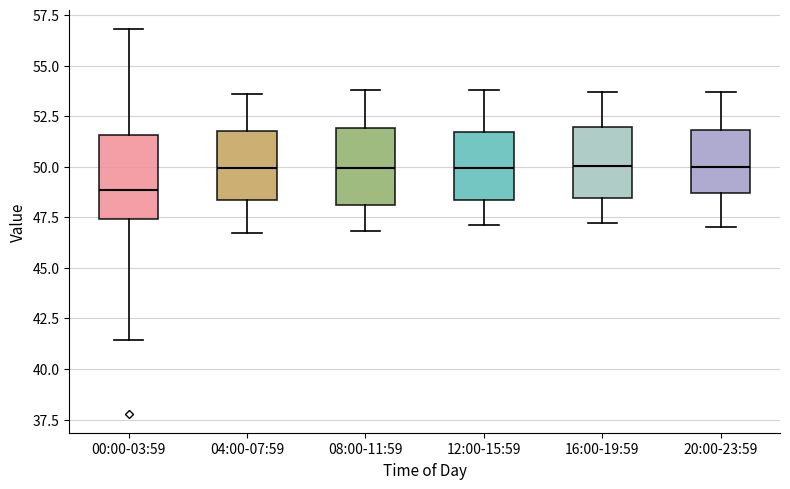

Which box has the lowest median line?

00:00-03:59